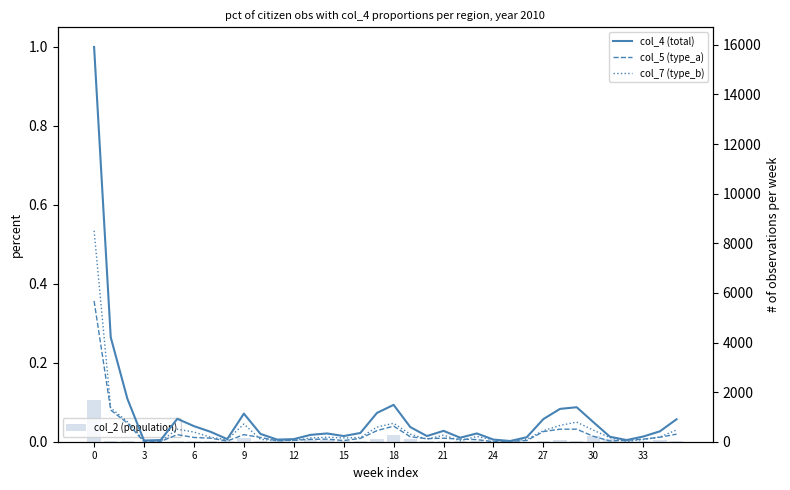

Is the value of col_7 (type_b) at 27 greater than the value of col_5 (type_a) at 13?

Yes